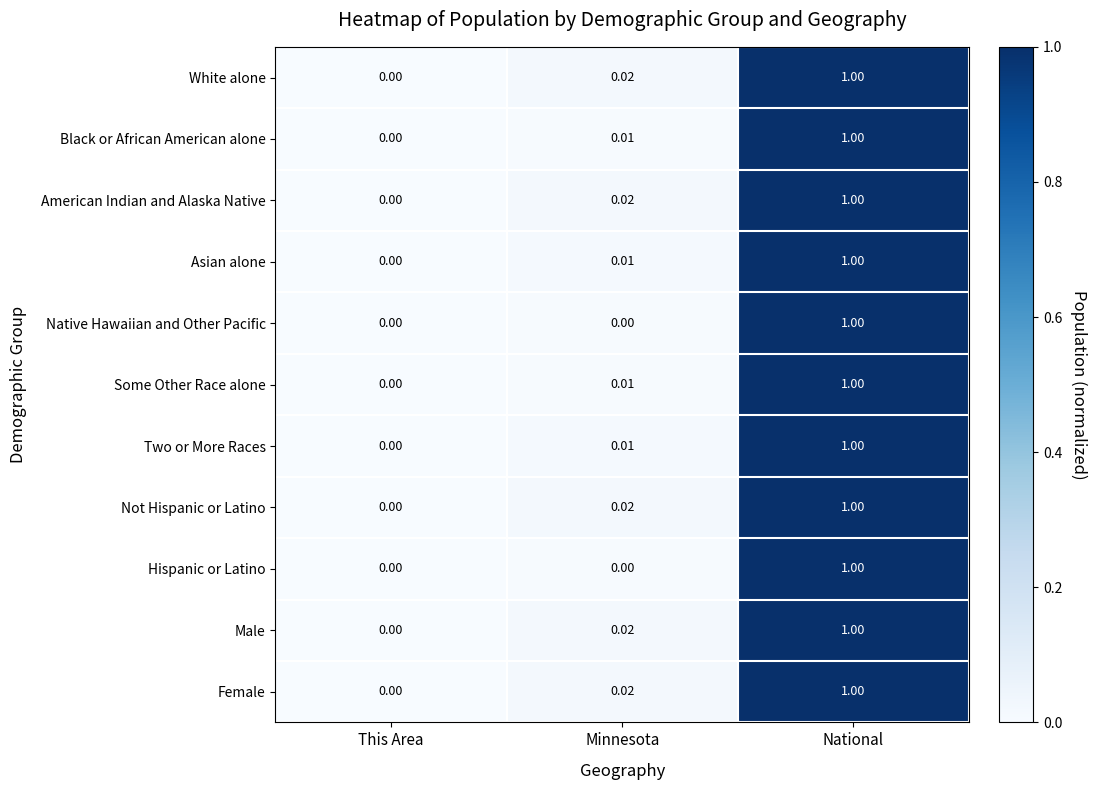

At which category does the chart reach its peak across all series?

National